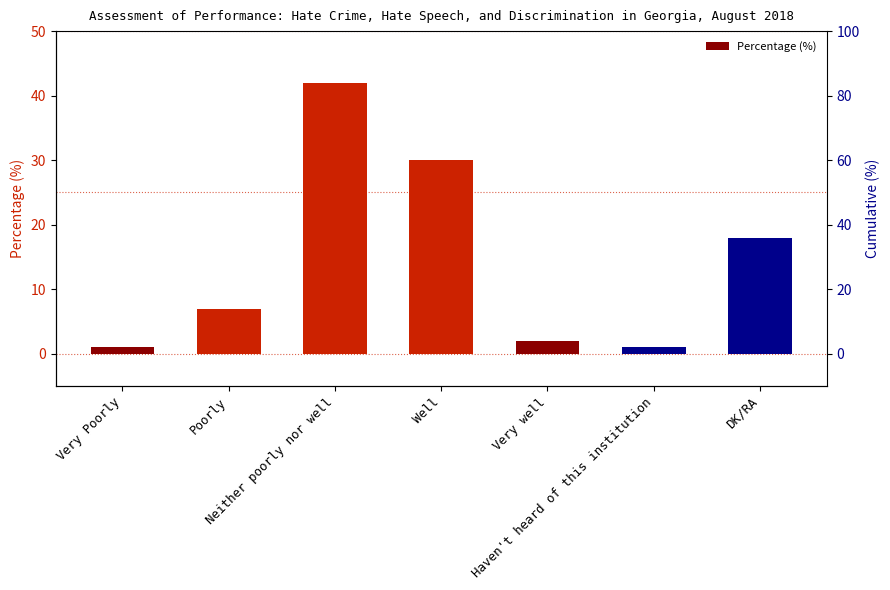

What is the difference between the values at DK/RA and Neither poorly nor well?

24